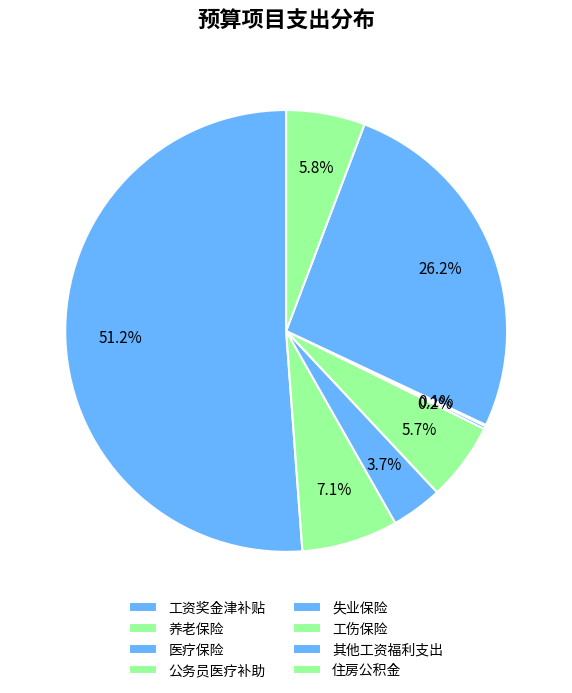

Is the sum of 其他工资福利支出 and 养老保险 greater than half?

No